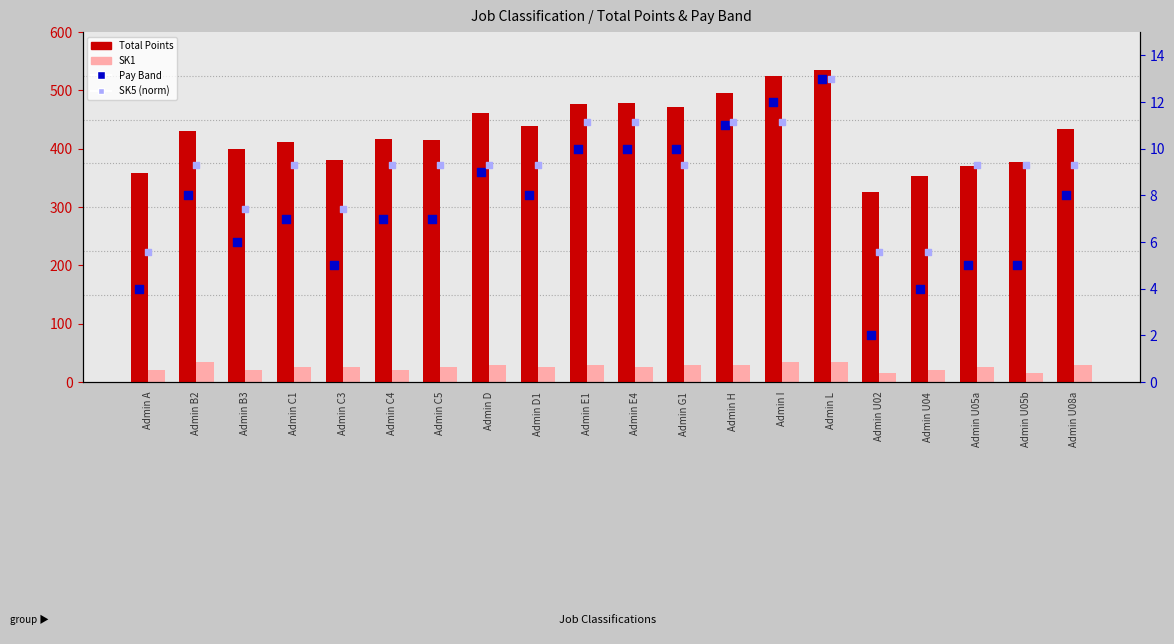

Which series has the largest total across all categories?

Total Points